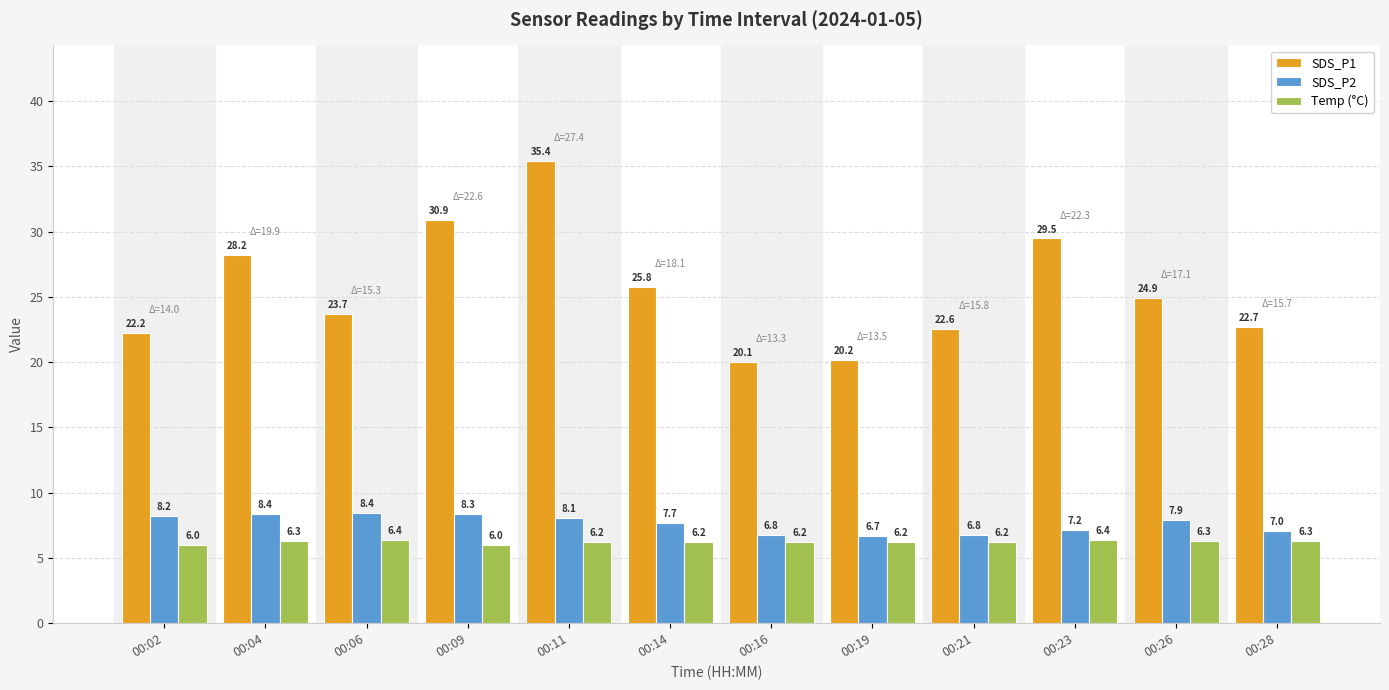

At which category is the sum across all series the highest?

00:11